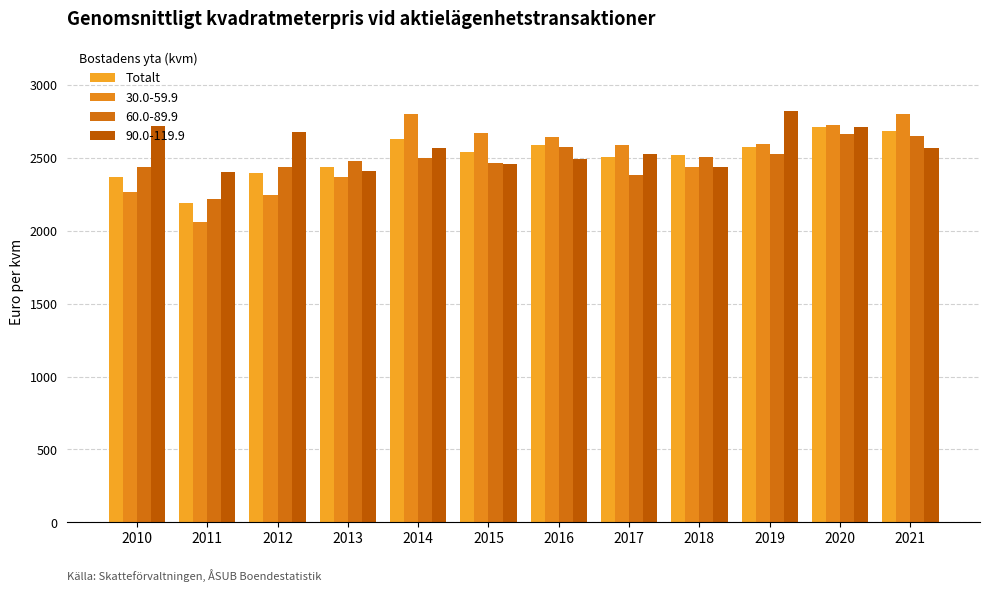

How many bars are there in total?

48